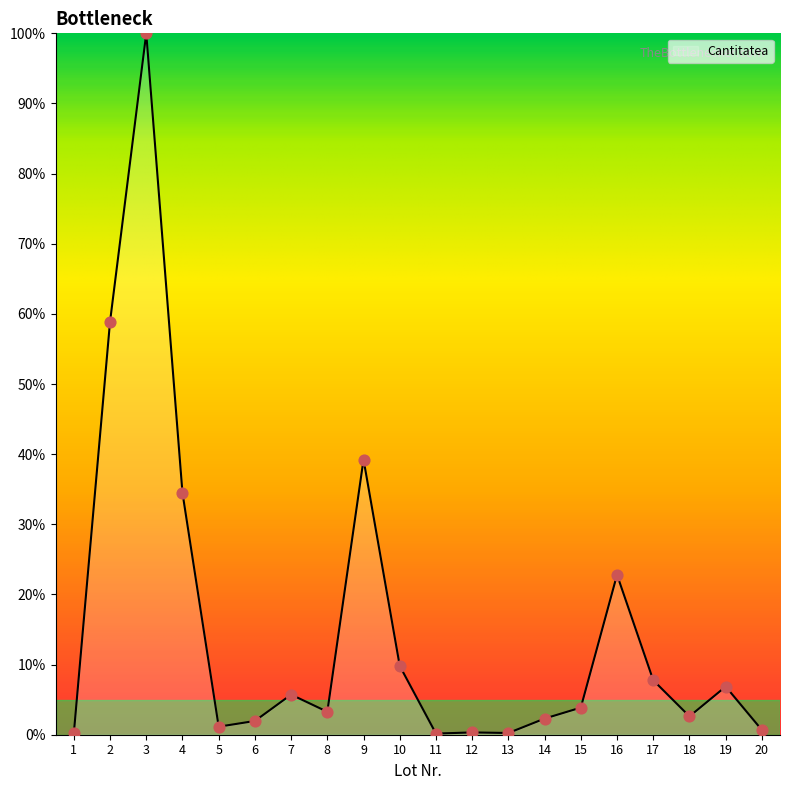

What is the change in value from 13 to 14?

+2.1